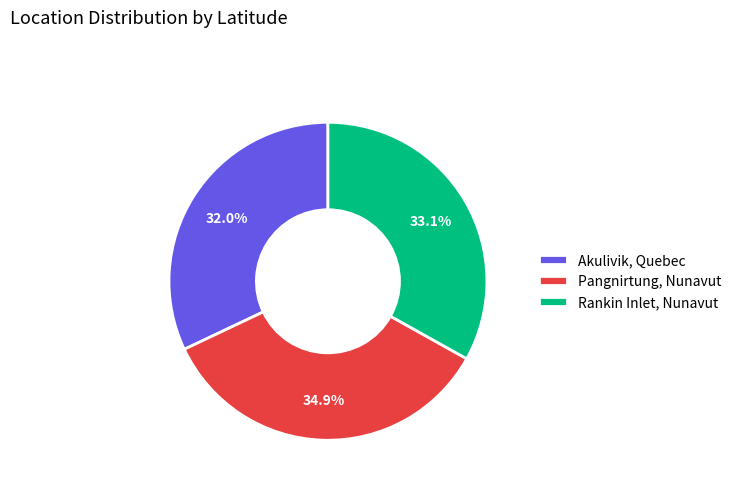

What percentage is the Rankin Inlet, Nunavut slice, to the nearest percent?

33%